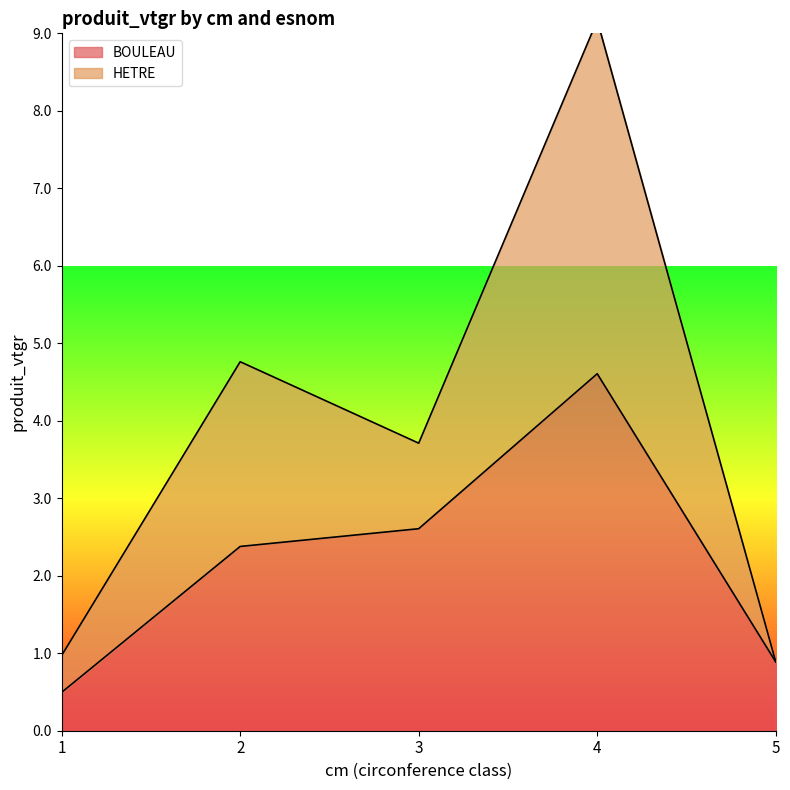

Between 2 and 5, which series saw the biggest shift?

HETRE